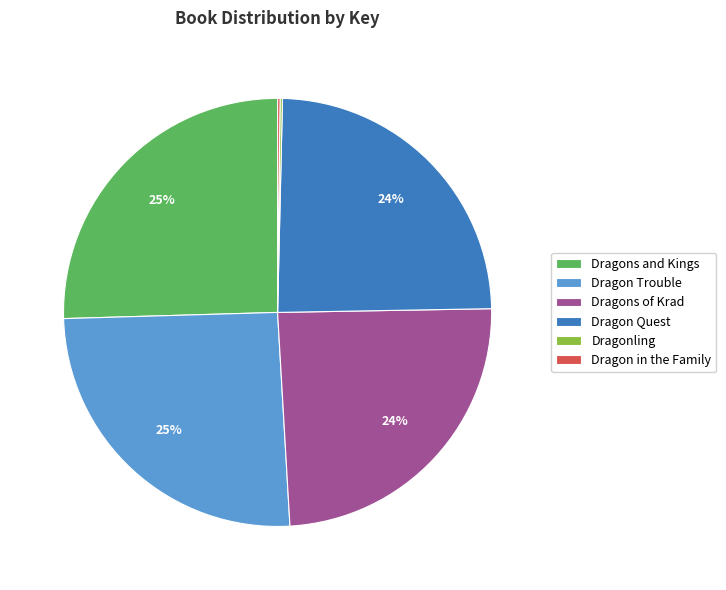

Is it true that Dragons of Krad is 18% of the pie?

False